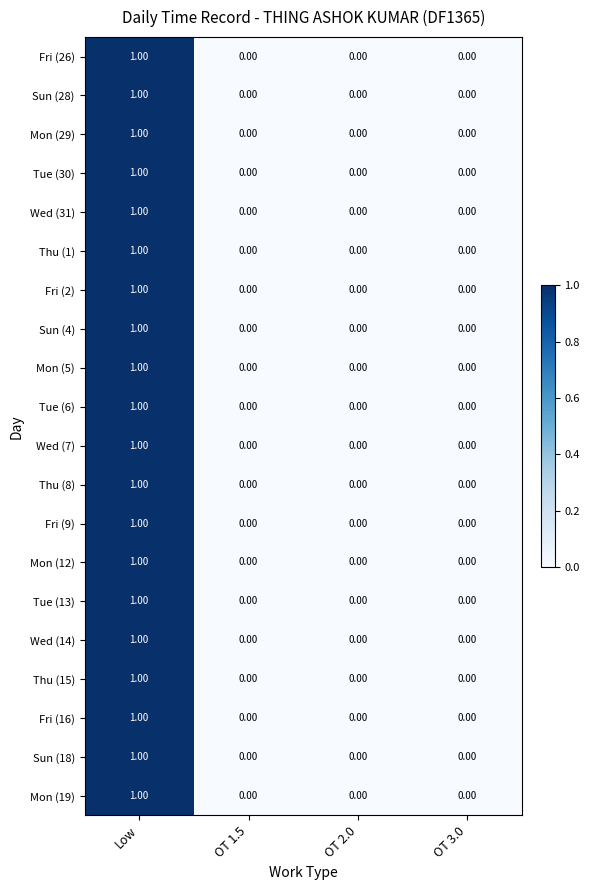

At which category is the sum across all series the highest?

Low